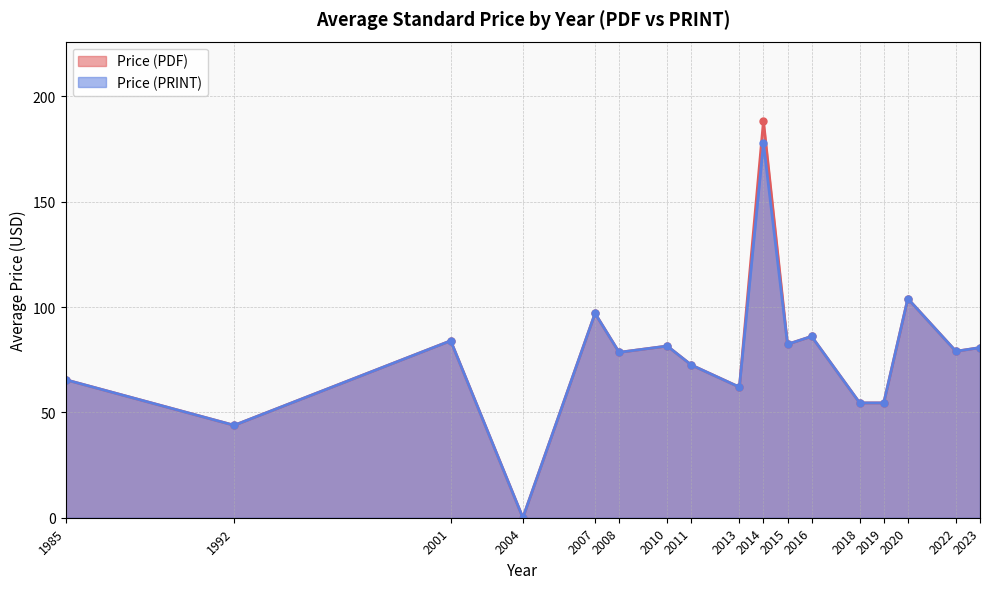

List the series in order of their peak value, lowest first.

Price (PRINT), Price (PDF)